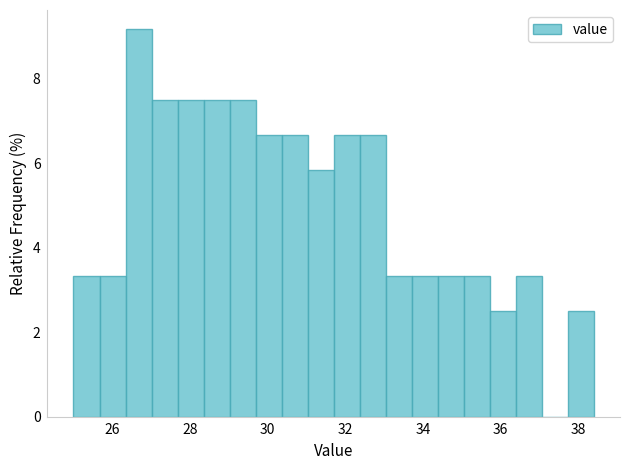

Around what value on the x-axis is the tallest bar? Give the approximate position of its centre, as read against the axis.

26.6